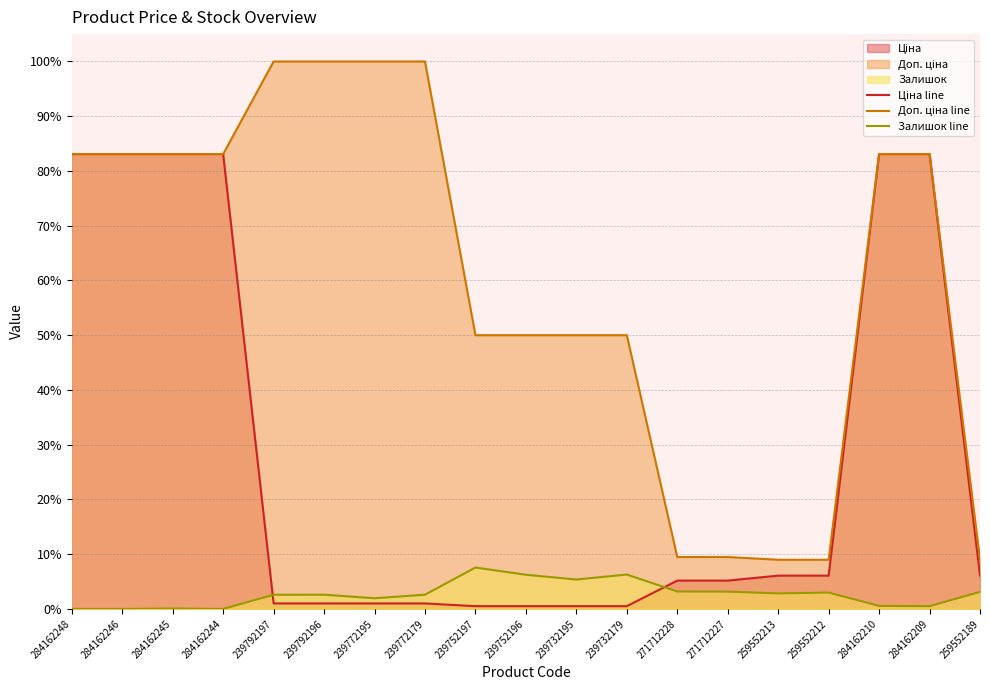

What position from the left is 284162245?

3